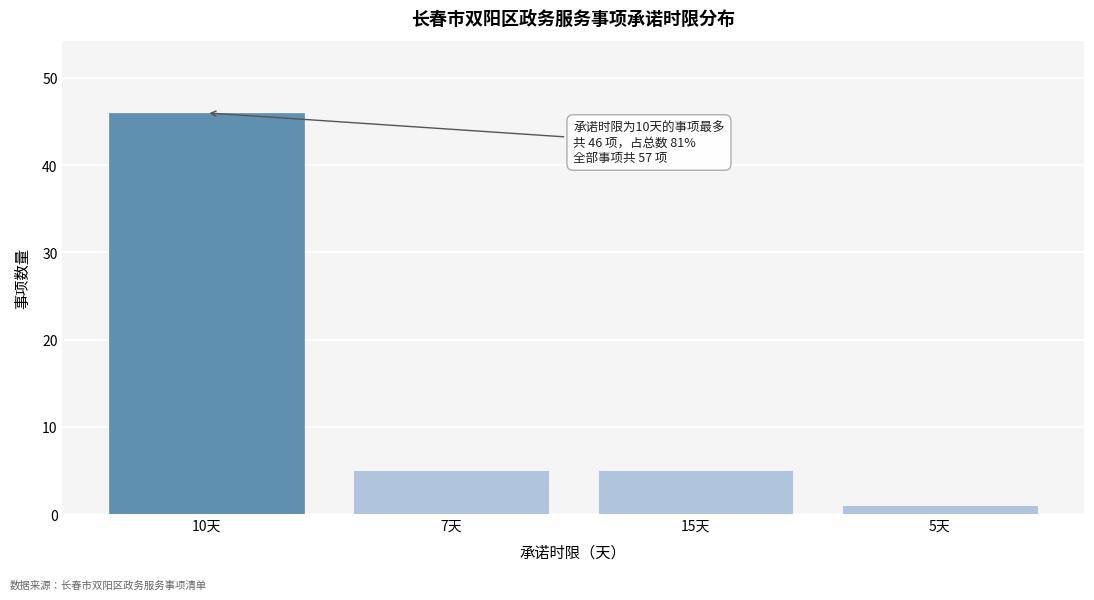

Reading left to right, list all the values displayed in this chart.

10天=46	7天=5	15天=5	5天=1